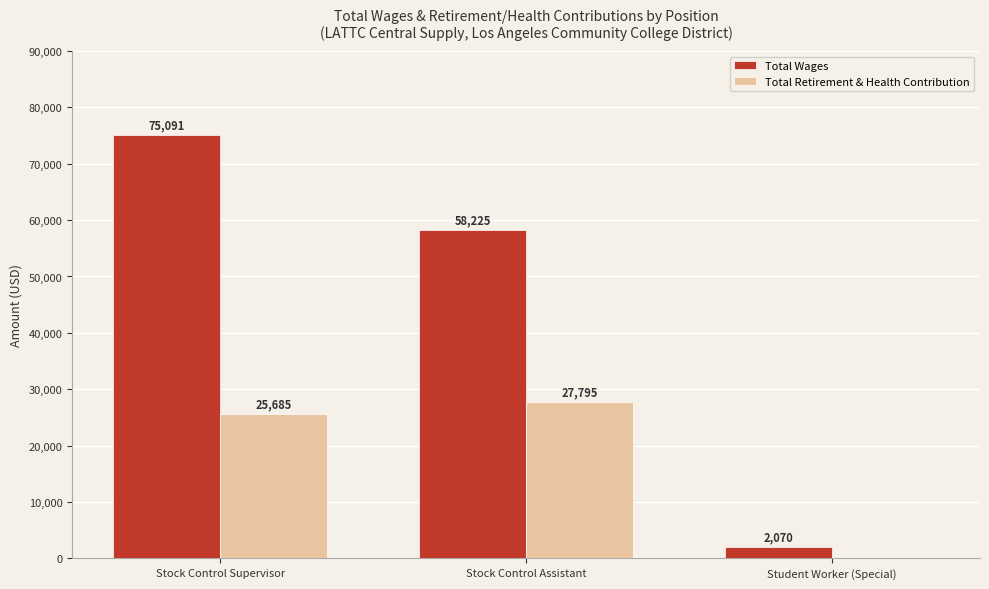

Between Stock Control Supervisor and Student Worker (Special), which series saw the biggest shift?

Total Wages